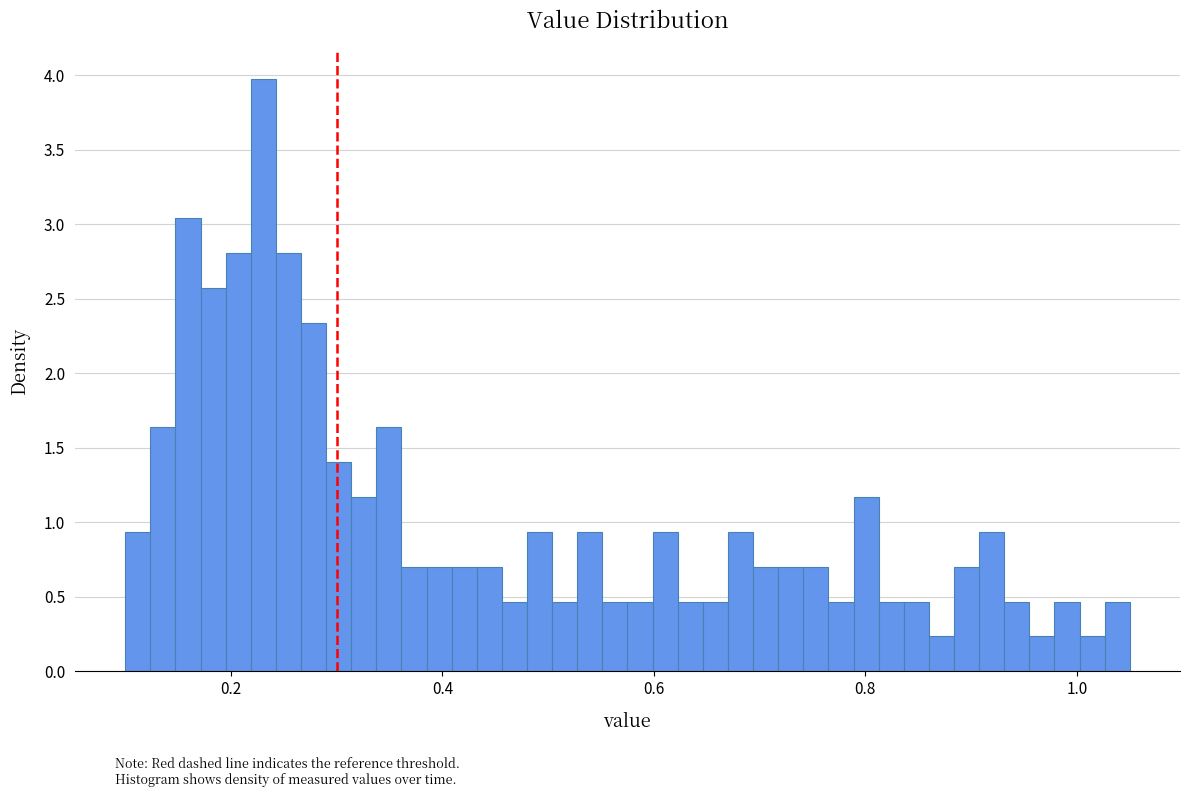

Around what value on the x-axis is the tallest bar? Give the approximate position of its centre, as read against the axis.

0.24